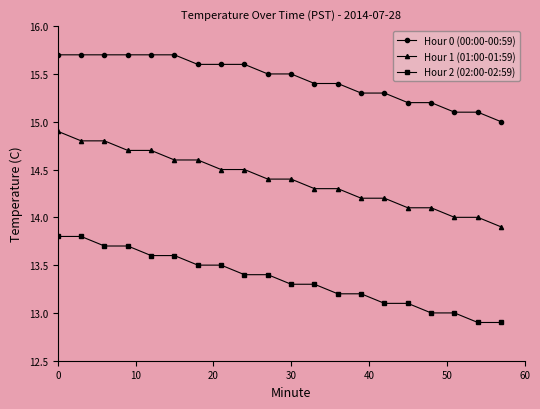

True or false: Hour 1 (01:00-01:59) and Hour 0 (00:00-00:59) intersect in this chart.

False